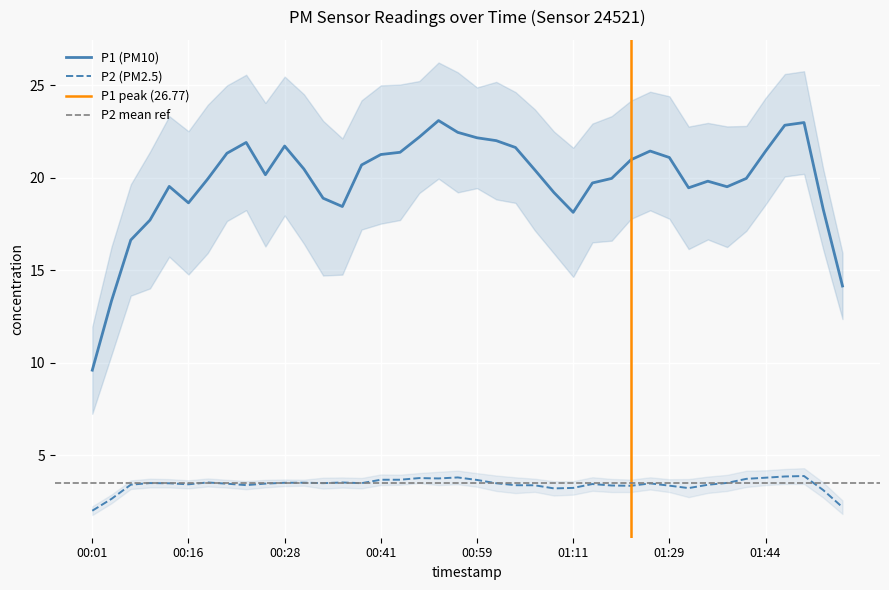

At which category does P2 reach its first local peak?

00:08